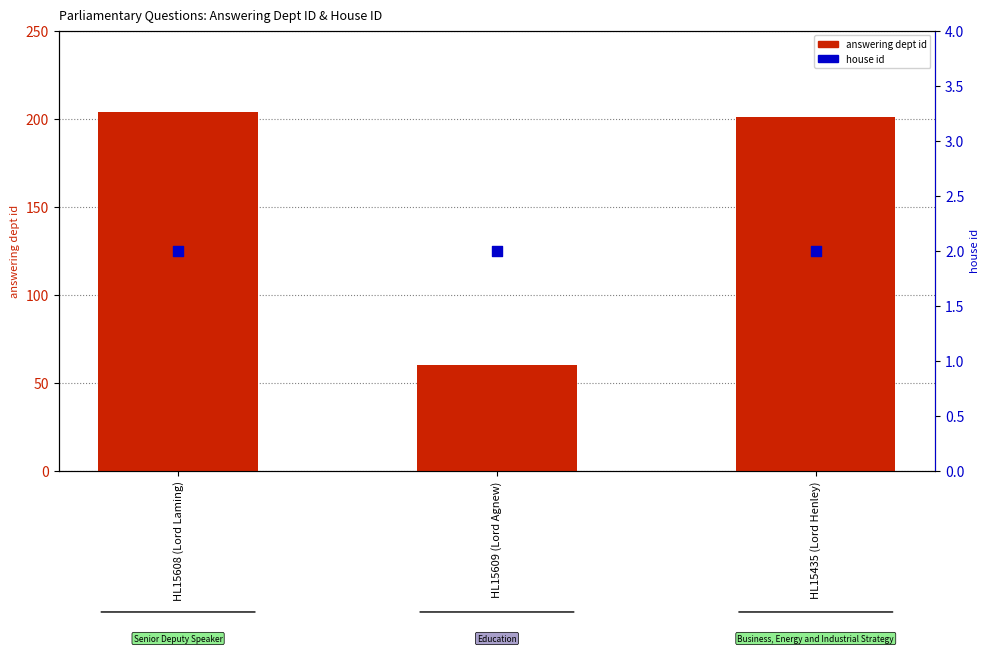

What are all the series names shown in the legend?

answering dept id, house id